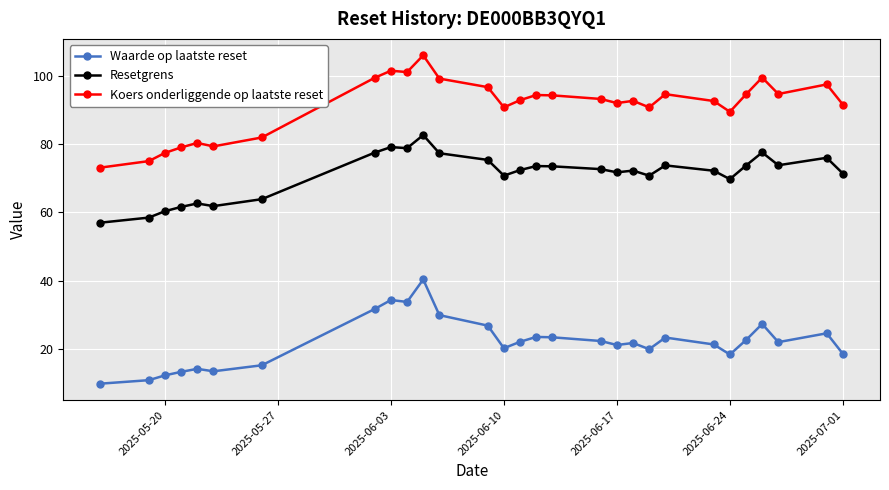

What are all the series names shown in the legend?

Waarde op laatste reset, Resetgrens, Koers onderliggende op laatste reset